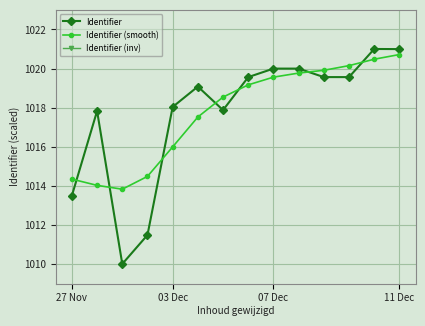

The value of Identifier (smooth) at 27 Nov is 278.7. True or false?

False